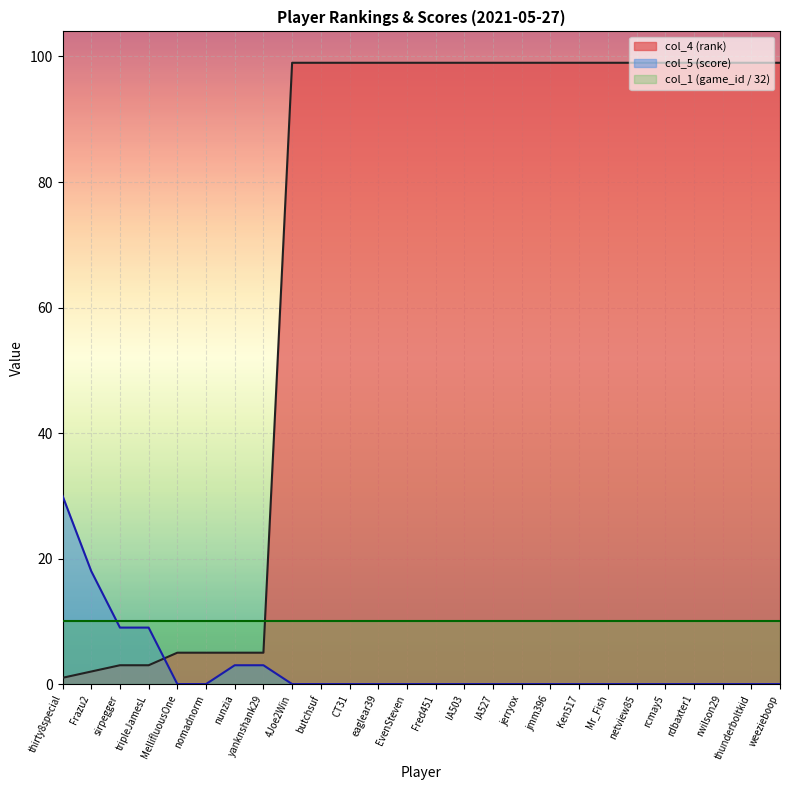

What is the label of the 15th point from the right?

eaglear39